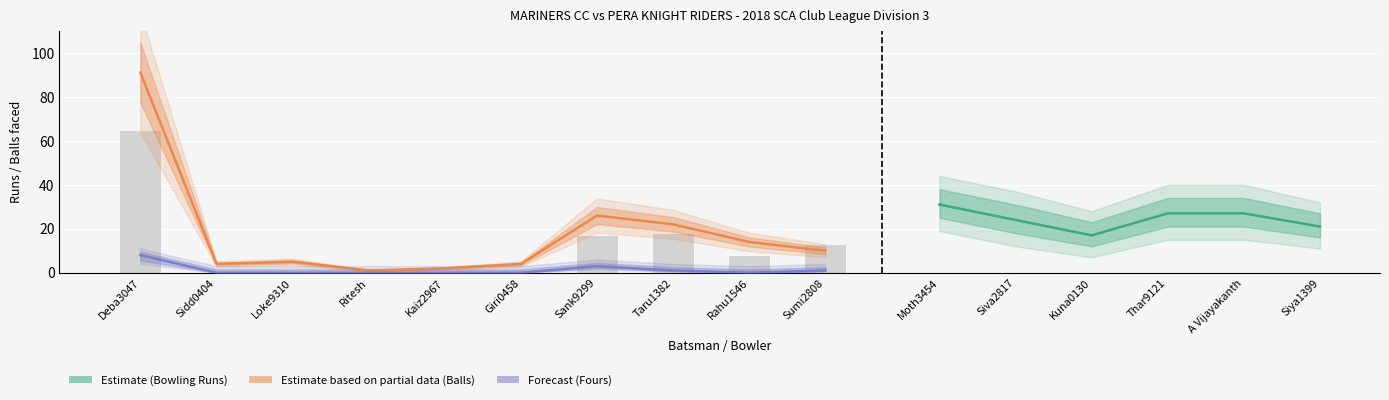

What is the maximum value shown in the chart?

91